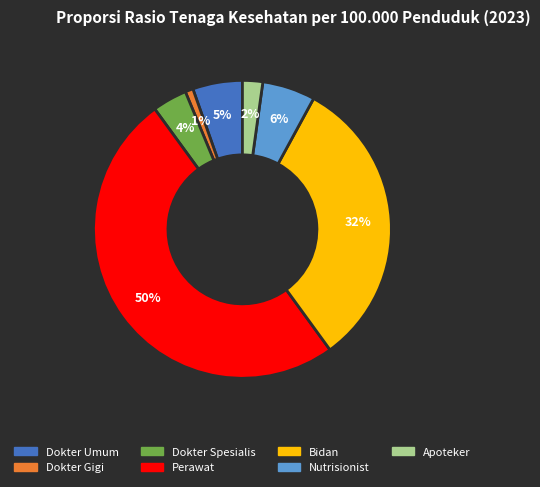

Is it true that Perawat is 40% of the pie?

False